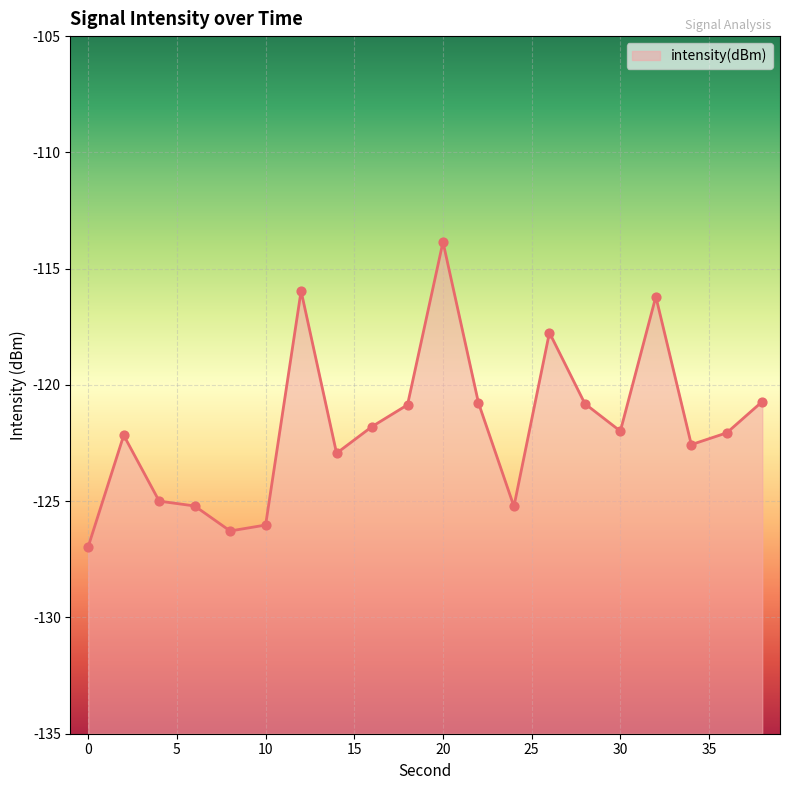

What is the change in value from 18 to 34?

-1.7